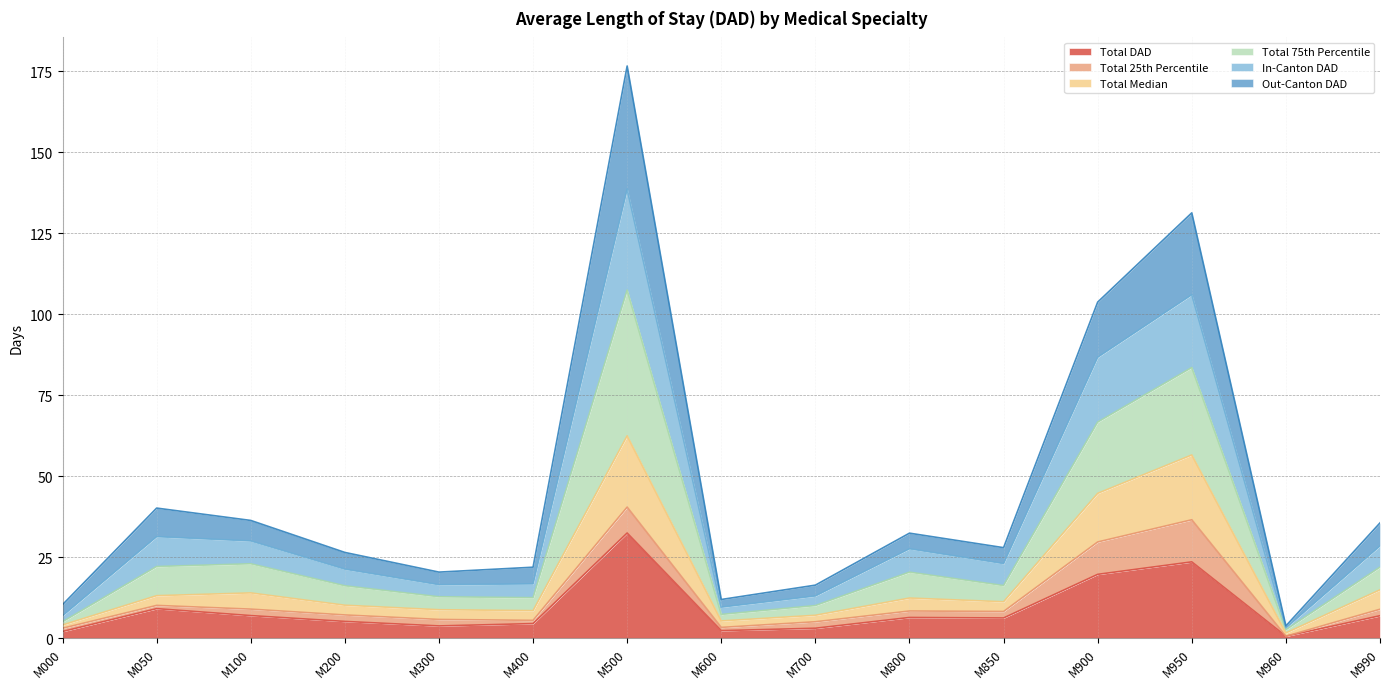

At which label does Total DAD reach its peak?

M500